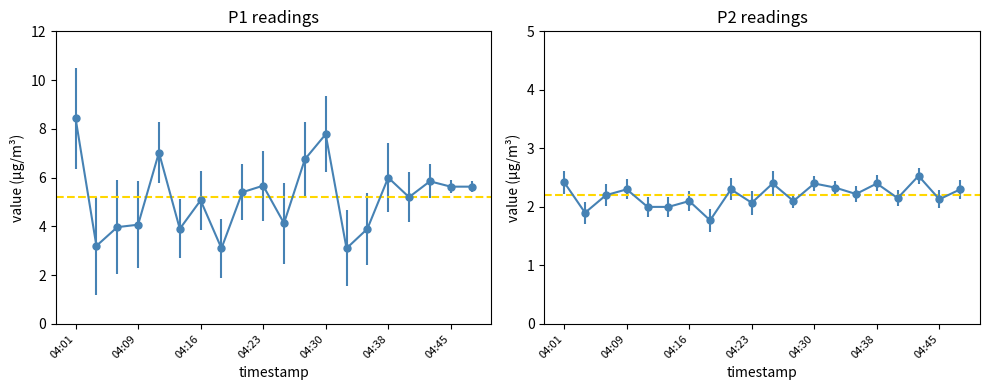

What is the difference between the highest and lowest values at 04:21?

3.1